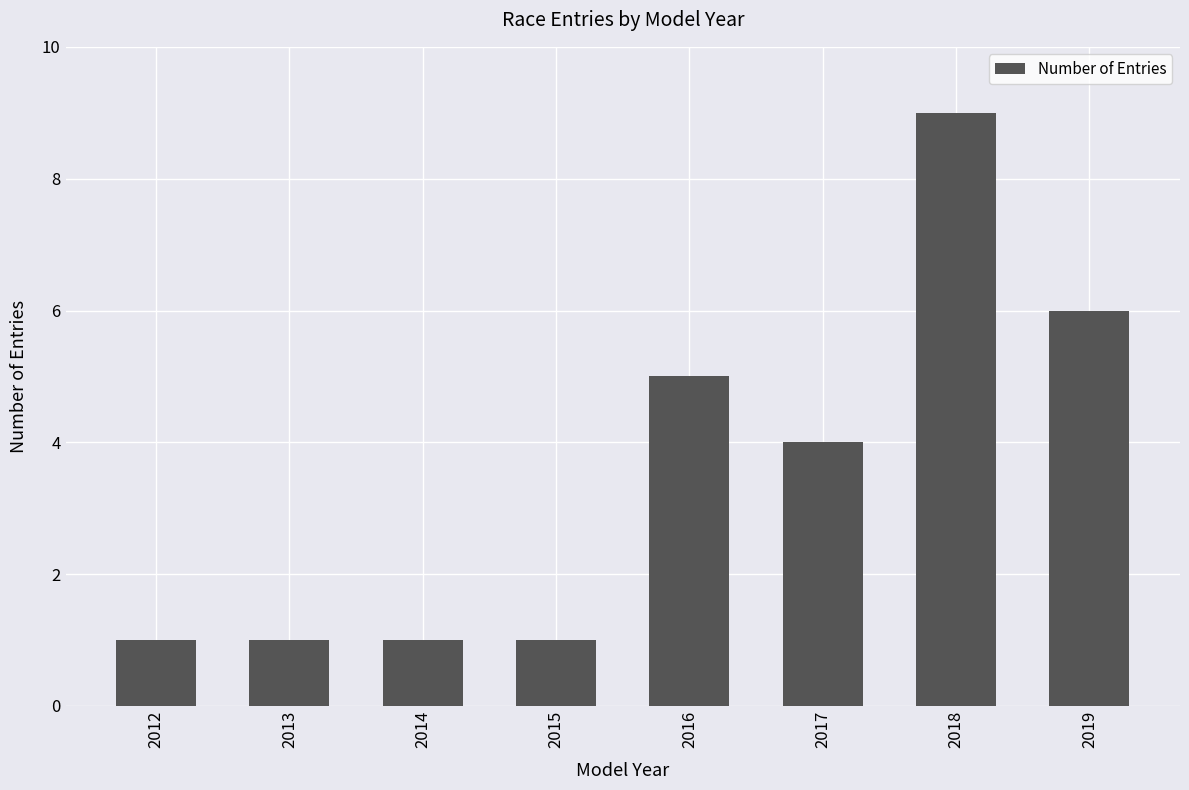

Where is the data nearest to the value 5?

2016